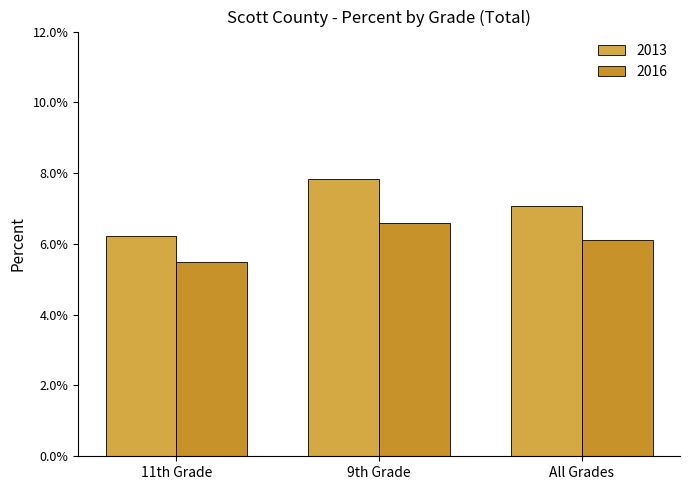

What is the label of the 1st bar from the right?

All Grades